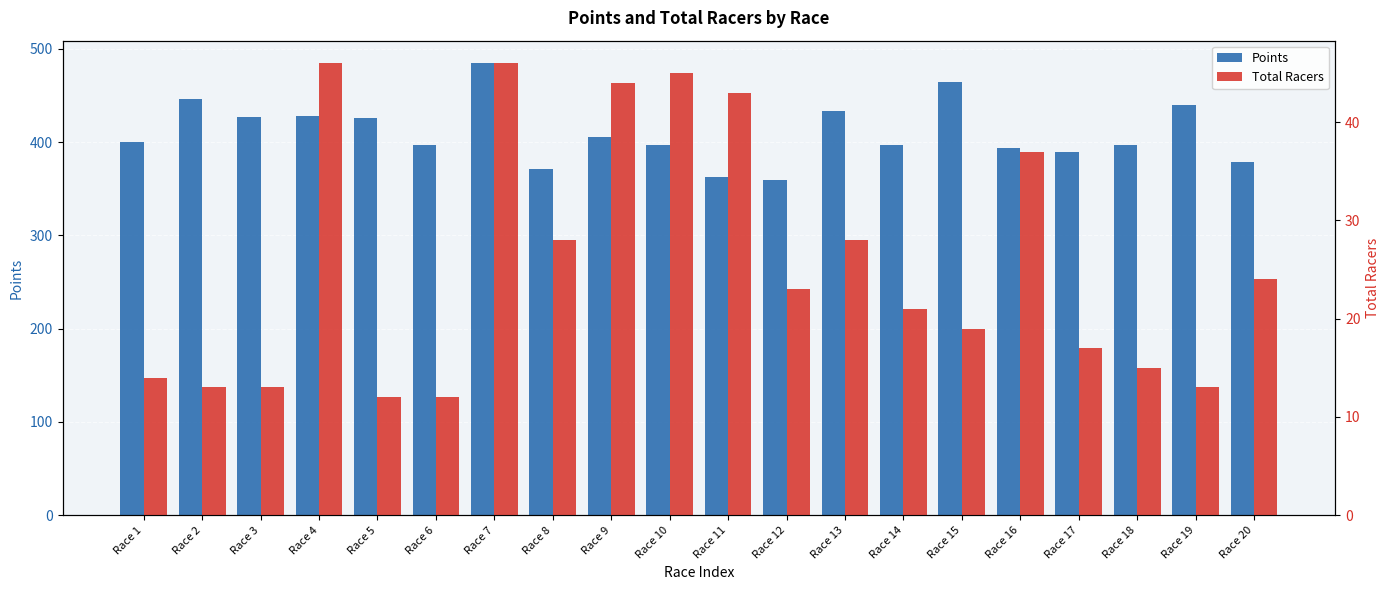

Where is Total Racers nearest to the value 29?

Race 8